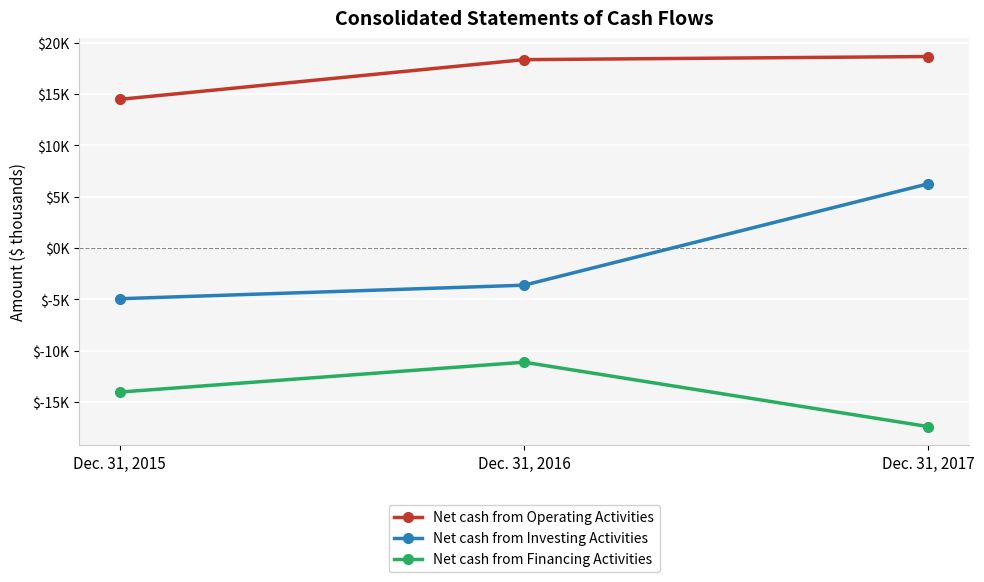

What are all the series names shown in the legend?

Net cash from Operating Activities, Net cash from Investing Activities, Net cash from Financing Activities